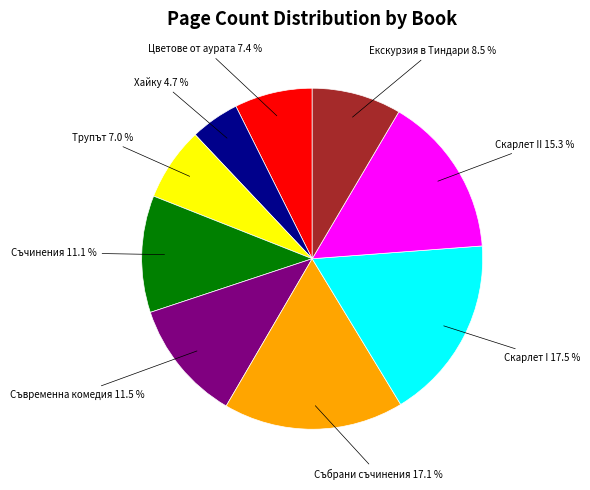

Is there a majority slice in this chart?

No